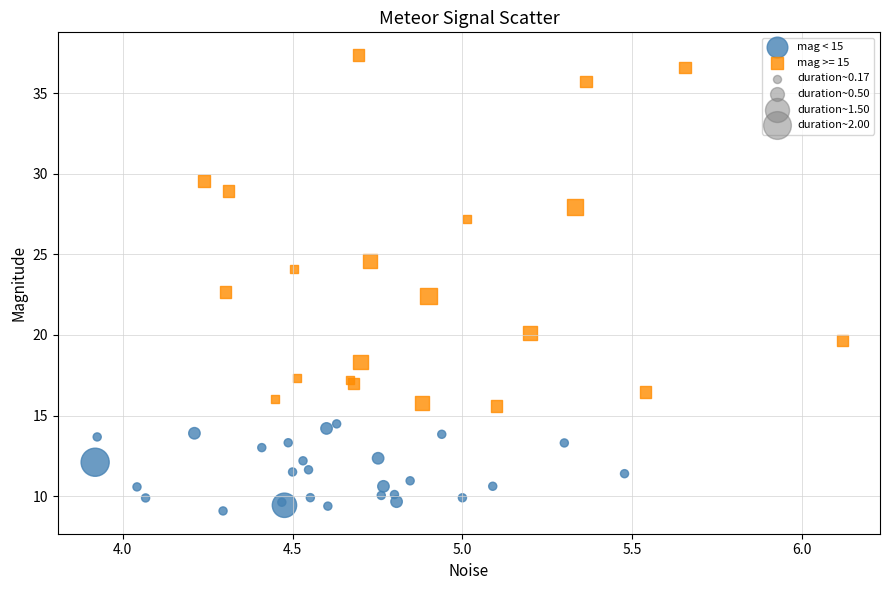

Which series has the largest Y range (max minus min)?

mag >= 15